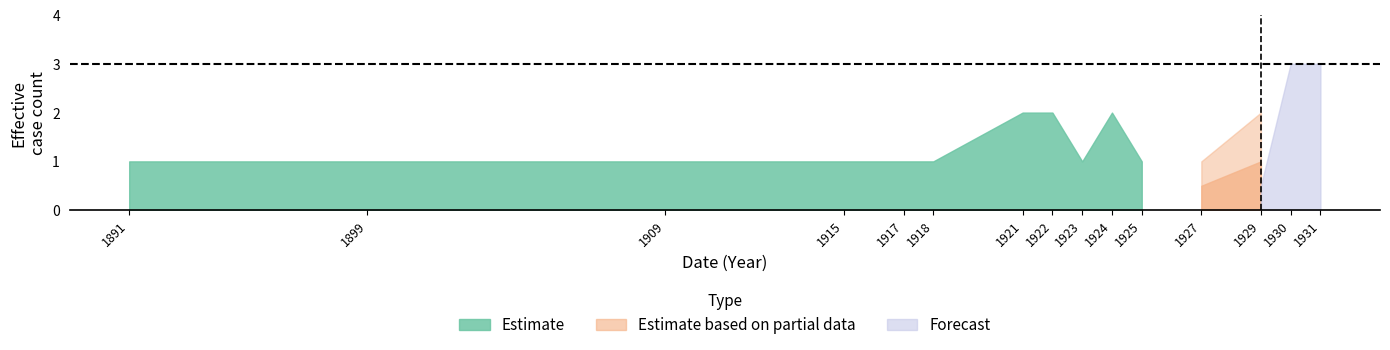

True or false: Estimate based on partial data has a value of 0 at 1924.

False